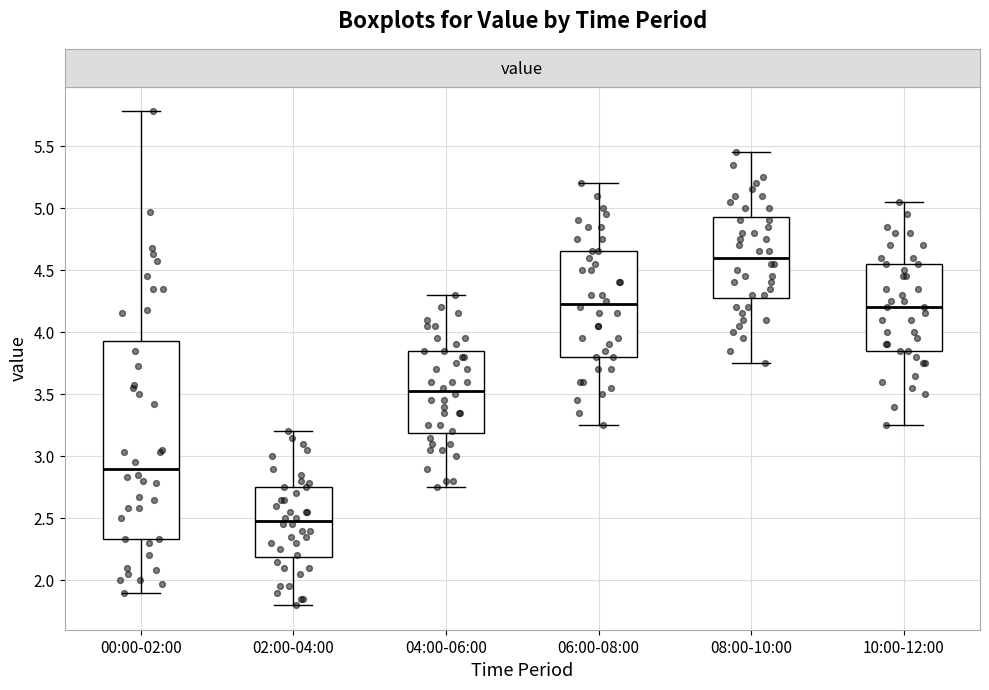

Reading left to right, read every box against the y-axis: the position of its median line, the range the box covers, and the ends of its whiskers. The values are not printed on the chart, so give them approximately, as read against the axis.

00:00-02:00: median 2.90, box 2.35 to 3.95, whiskers 1.90 to 5.80
02:00-04:00: median 2.50, box 2.20 to 2.75, whiskers 1.80 to 3.20
04:00-06:00: median 3.55, box 3.20 to 3.85, whiskers 2.75 to 4.30
06:00-08:00: median 4.25, box 3.80 to 4.65, whiskers 3.25 to 5.20
08:00-10:00: median 4.60, box 4.30 to 4.95, whiskers 3.75 to 5.45
10:00-12:00: median 4.20, box 3.85 to 4.55, whiskers 3.25 to 5.05